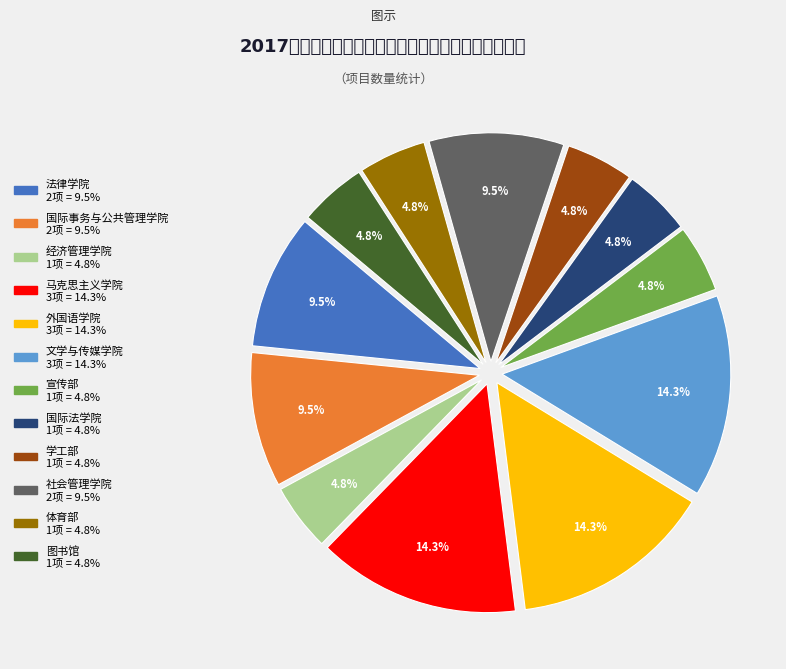

Approximately how many times larger is the value at 马克思主义学院 compared to 国际法学院?

3.0